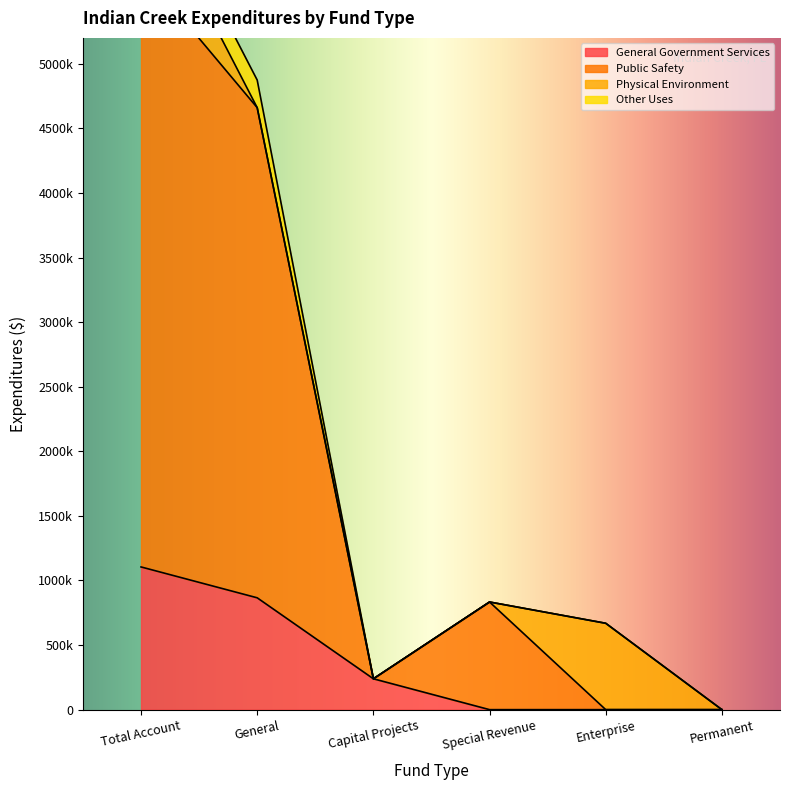

True or false: Public Safety and General Government Services intersect in this chart.

False